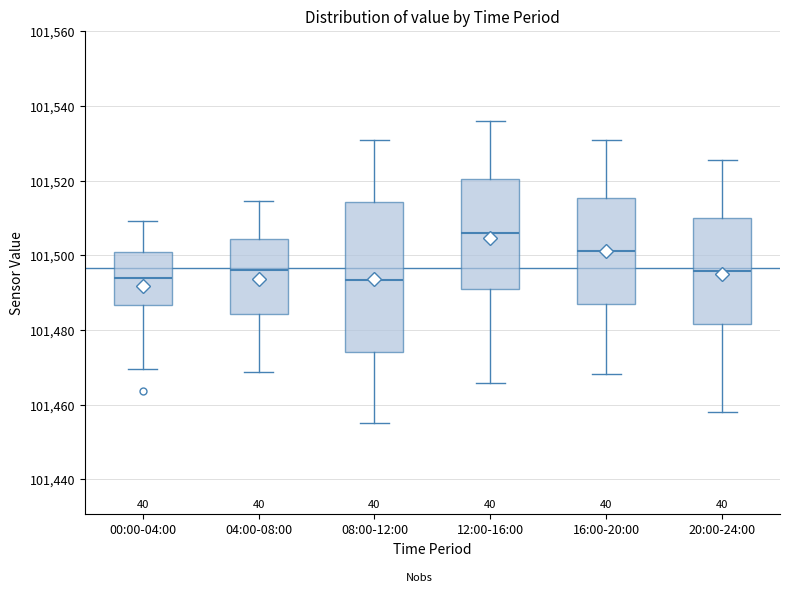

Which box has the highest median line?

12:00-16:00